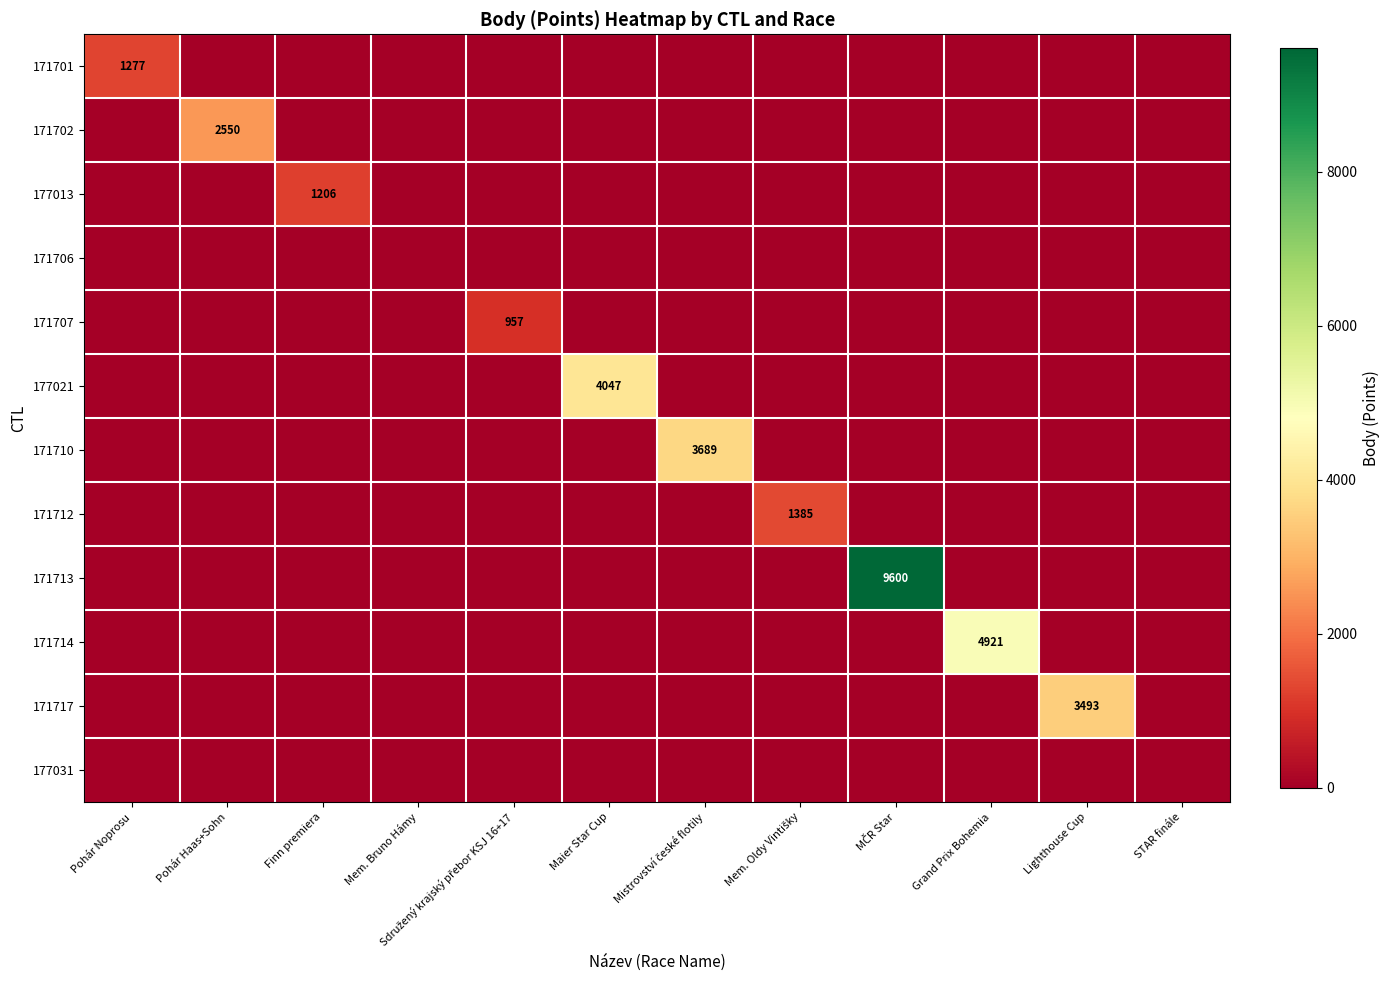

At which category is the sum across all series the highest?

MČR Star